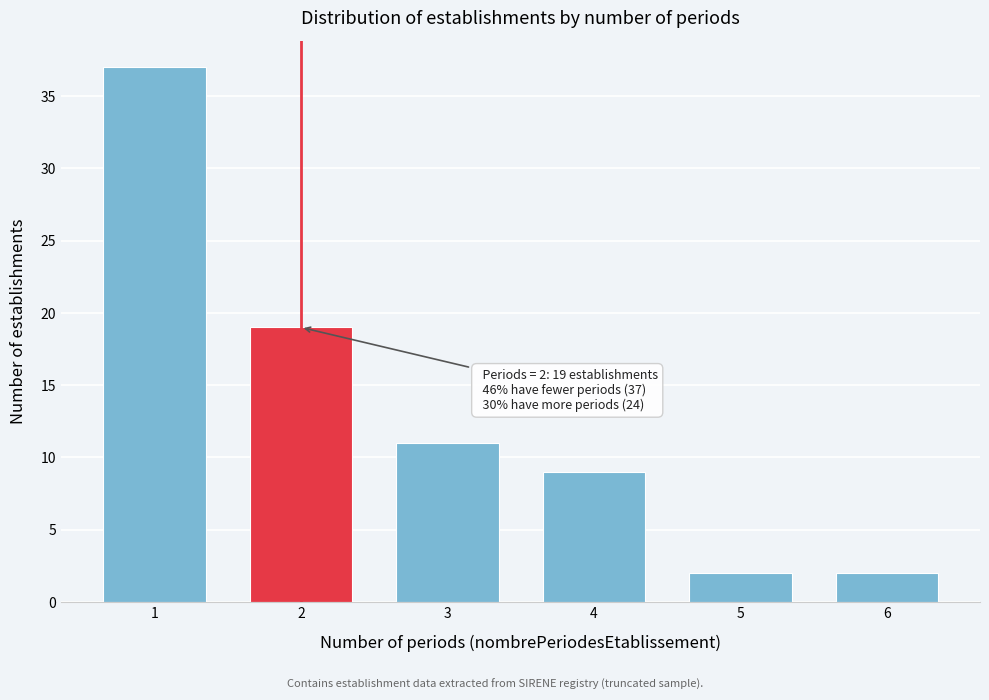

Reading left to right, what are all the values shown in this chart?

37	19	11	9	2	2